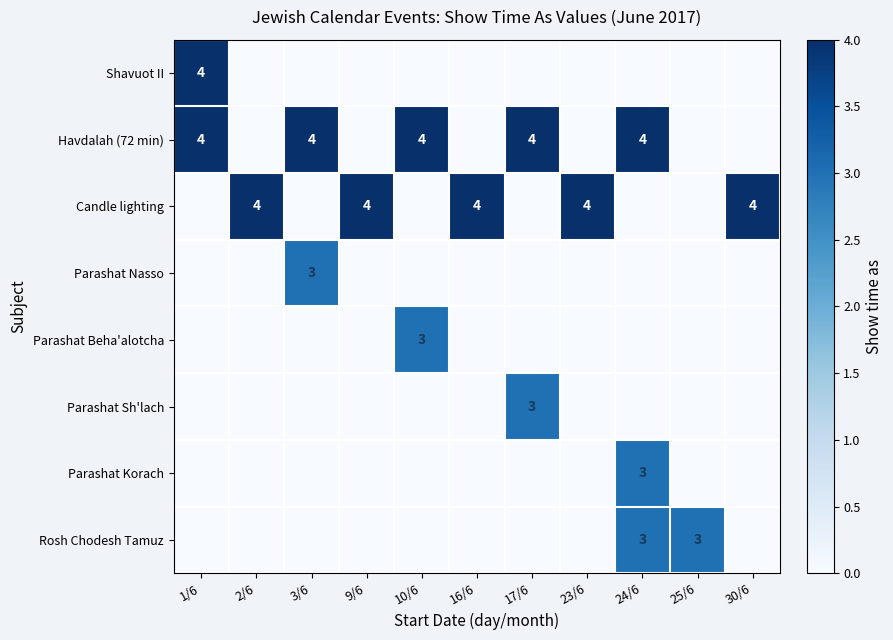

The Havdalah (72 min) series shows 3 at 10/6. True or false?

False